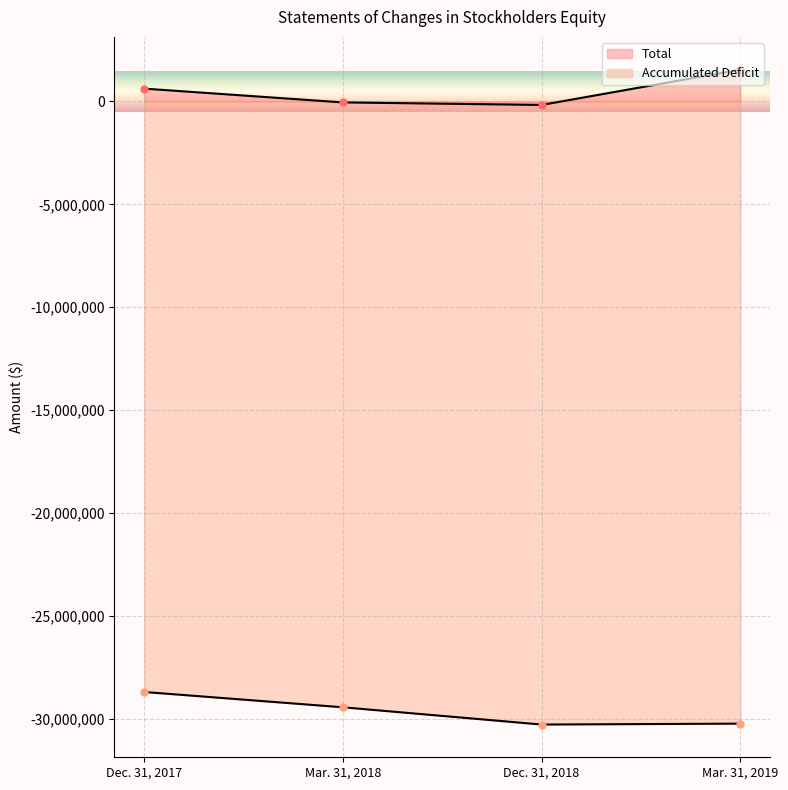

Is it true that Accumulated Deficit equals -29432050 at Mar. 31, 2018?

True